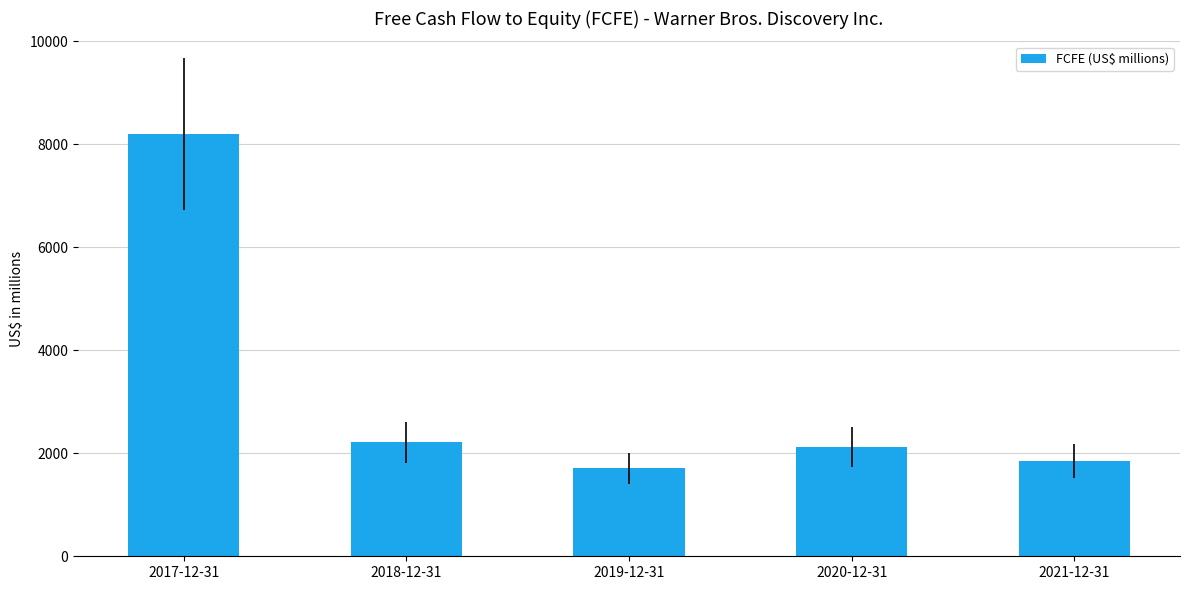

What is the difference between the second highest and minimum values?

507